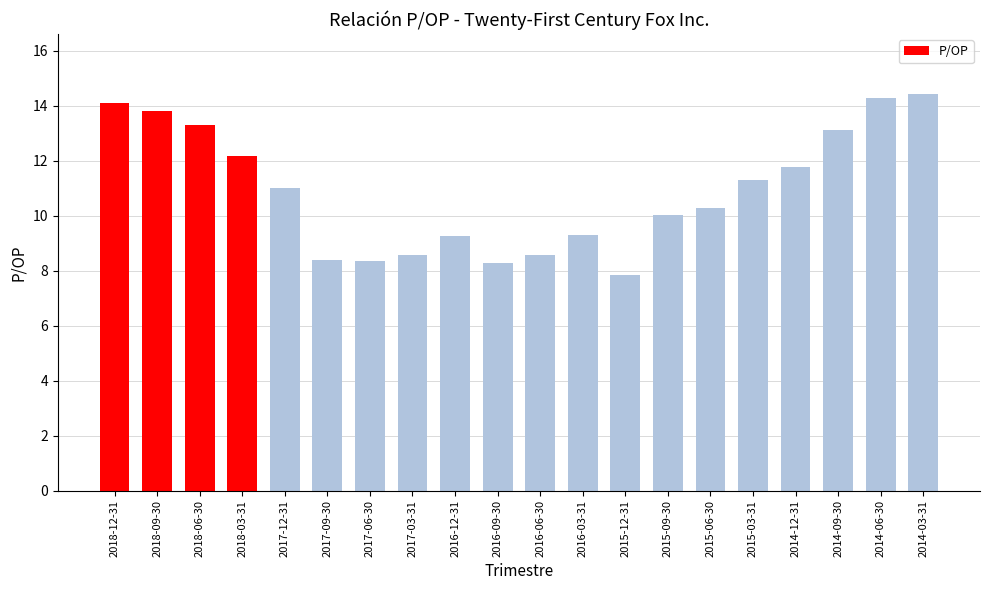

What is the ratio of the value at 2014-09-30 to the value at 2015-09-30?

1.3